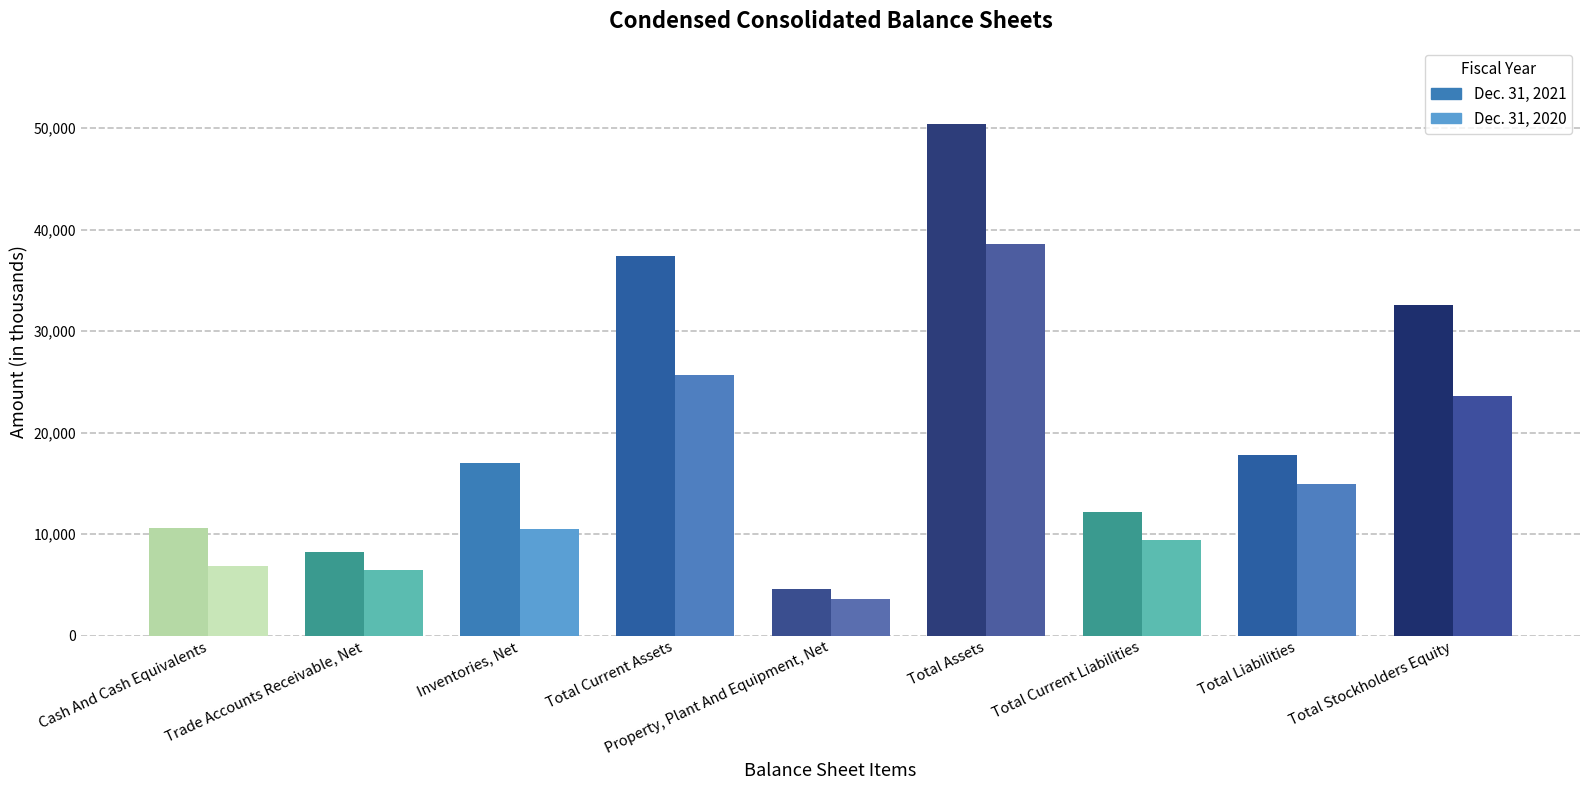

What is the average value of the Dec. 31, 2021 series?

21191